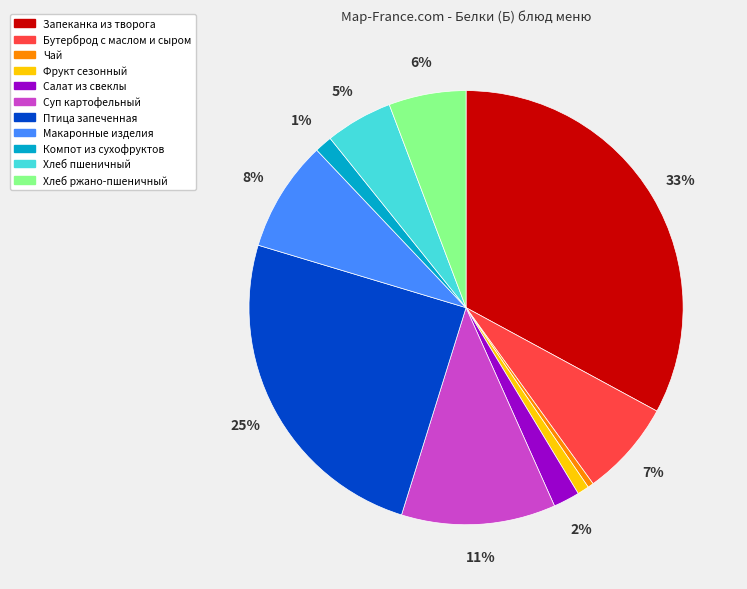

To the nearest percent, what portion does Бутерброд с маслом и сыром represent?

7%